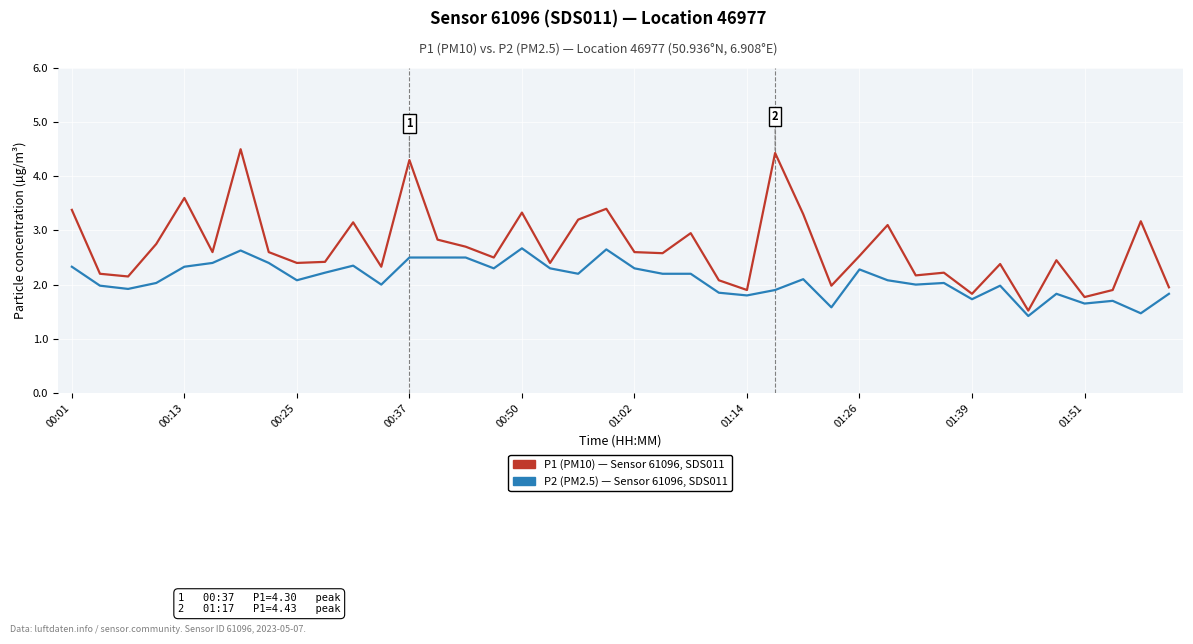

What is the greatest value displayed?

4.5